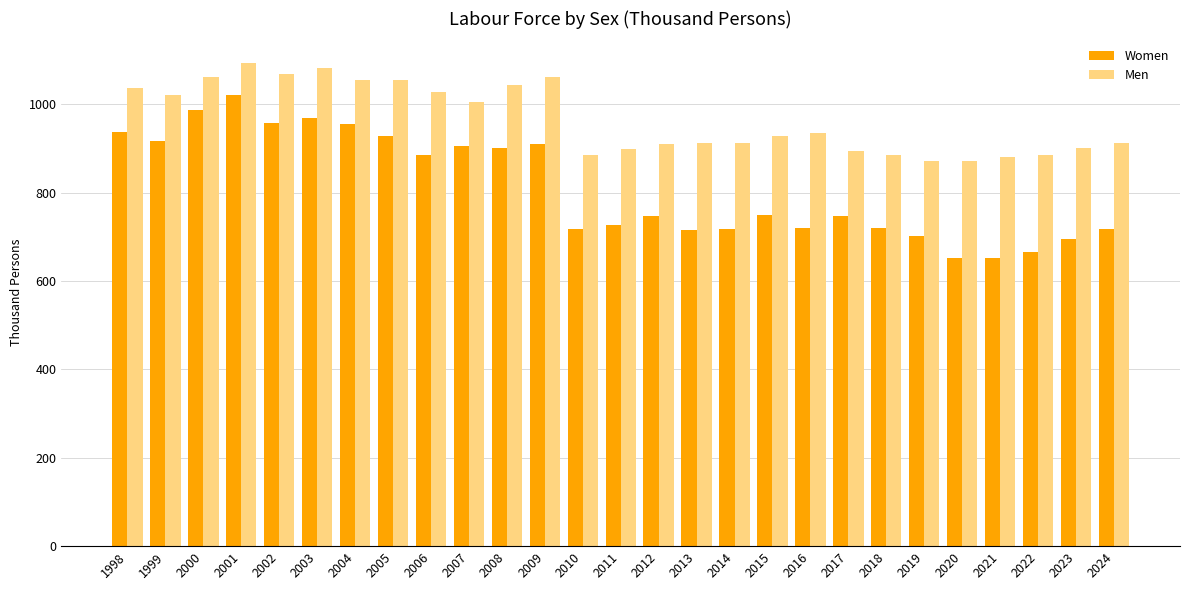

Which series changed the most between 2009 and 2024?

Women